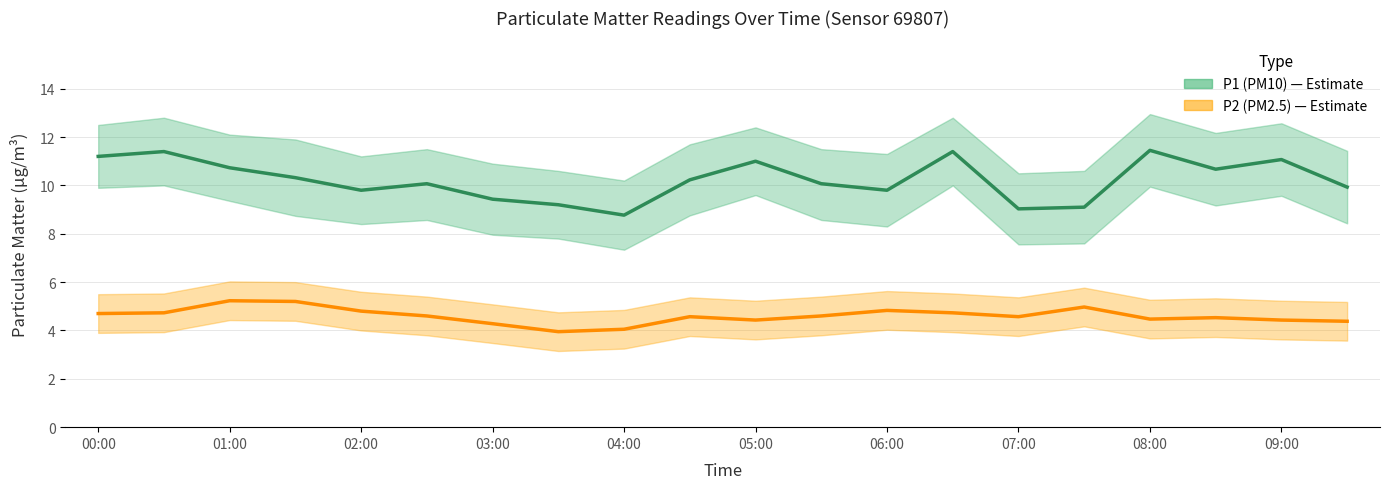

True or false: P1 (PM10) and P2 (PM2.5) cross at least once.

False